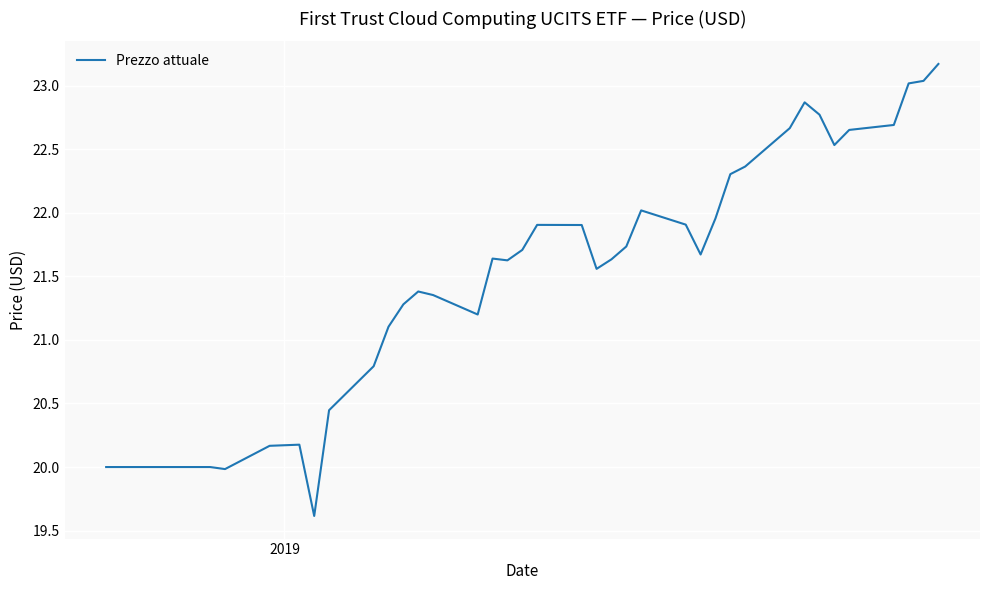

What is the minimum value shown in the chart?

19.6